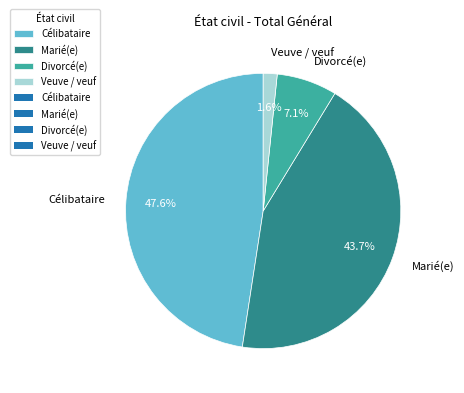

Count the number of slices in the pie.

4